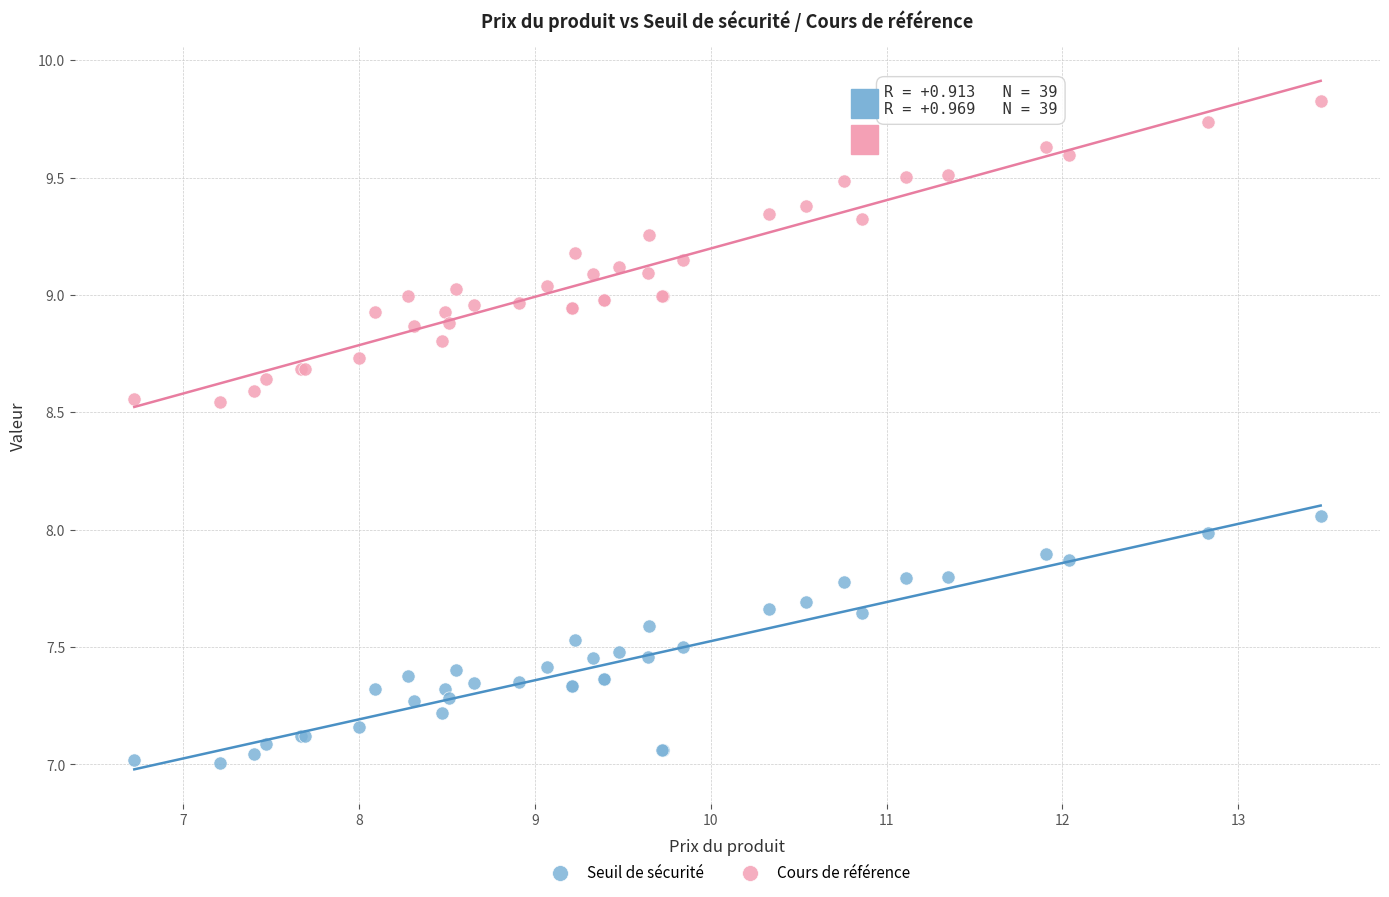

Which series reaches the maximum Y coordinate?

Cours de référence